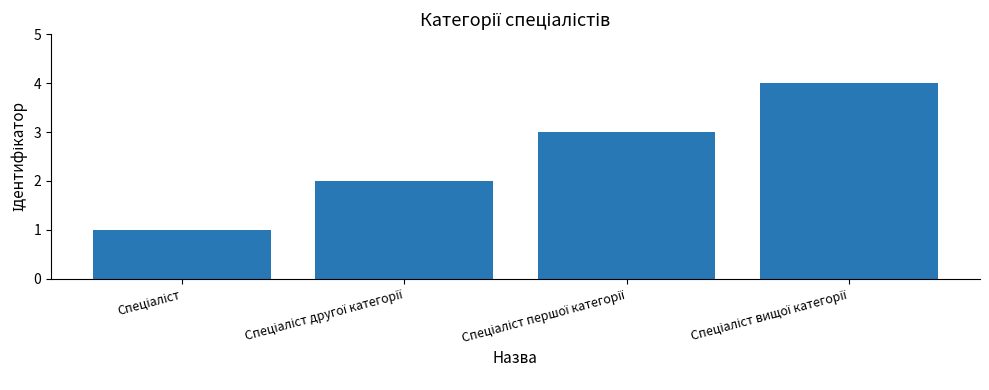

How many values are below 3?

2